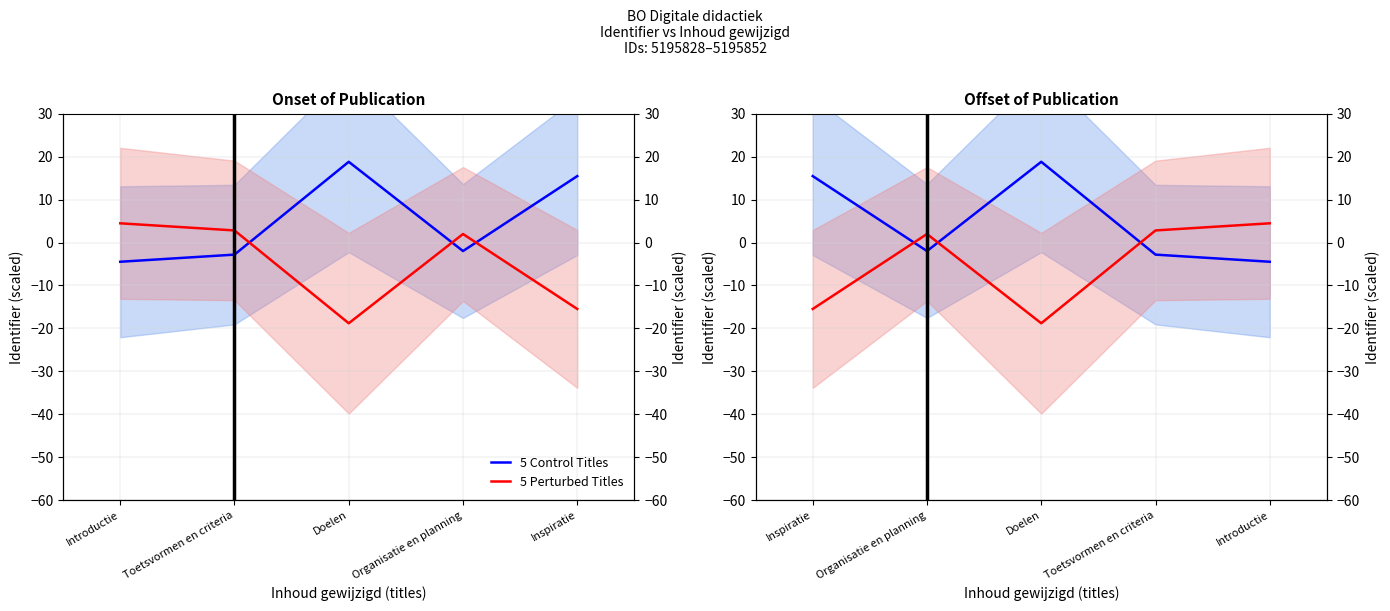

After their last crossing, which series has the higher values: 5 Control Titles or 5 Perturbed Titles?

5 Perturbed Titles